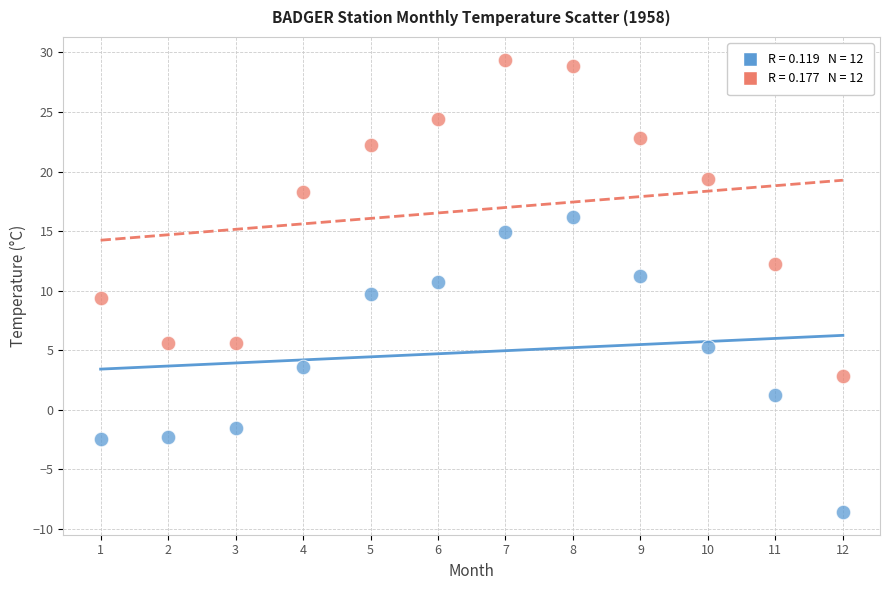

Across all data points, what is the range of X values (max minus min)?

11.0